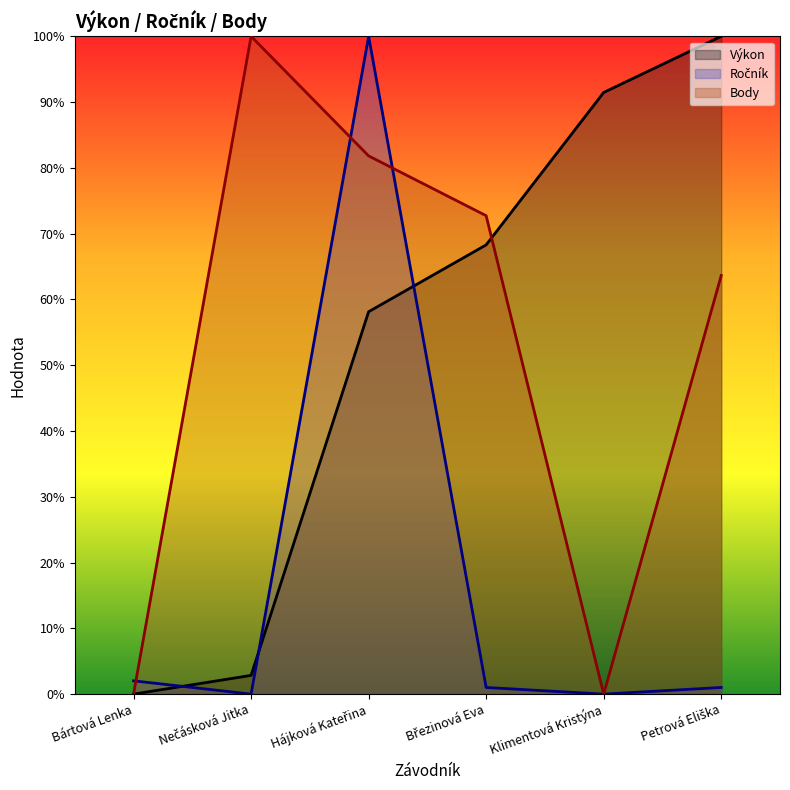

Reading left to right, transcribe all the data shown in this chart.

Výkon: Bártová Lenka=0.0	Nečásková Jitka=2.8	Hájková Kateřina=58.1	Březinová Eva=68.3	Klimentová Kristýna=91.5	Petrová Eliška=100.0
Ročník: Bártová Lenka=2.0	Nečásková Jitka=0.0	Hájková Kateřina=100.0	Březinová Eva=1.0	Klimentová Kristýna=0.0	Petrová Eliška=1.0
Body: Bártová Lenka=0.0	Nečásková Jitka=100.0	Hájková Kateřina=81.8	Březinová Eva=72.7	Klimentová Kristýna=0.0	Petrová Eliška=63.6